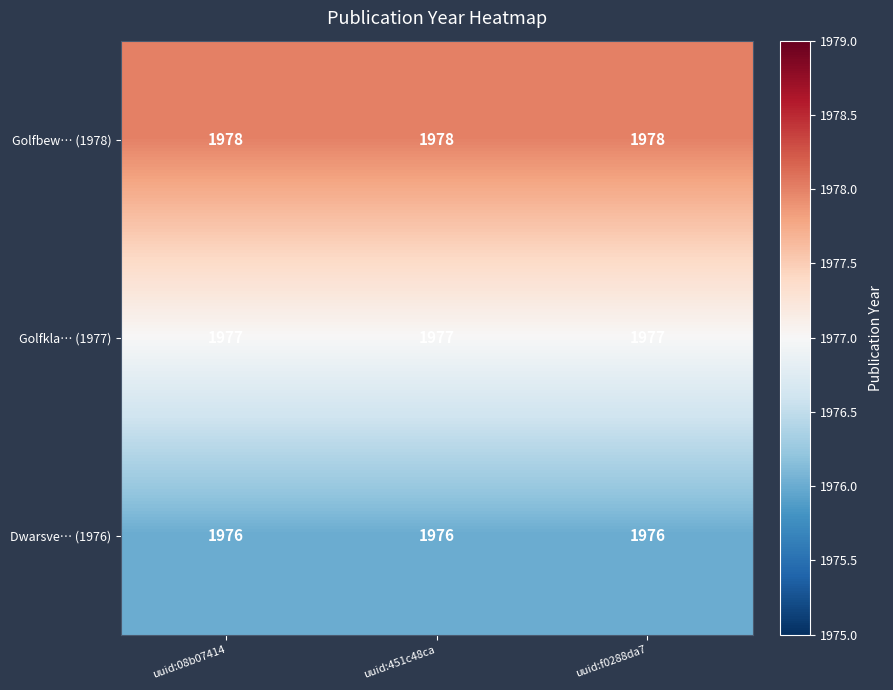

The Dwarsve… (1976) series shows 1976 at uuid:08b07414. True or false?

True